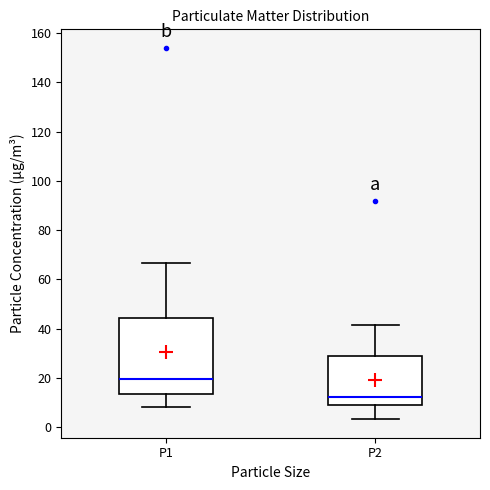

Which box has the highest median line?

P1